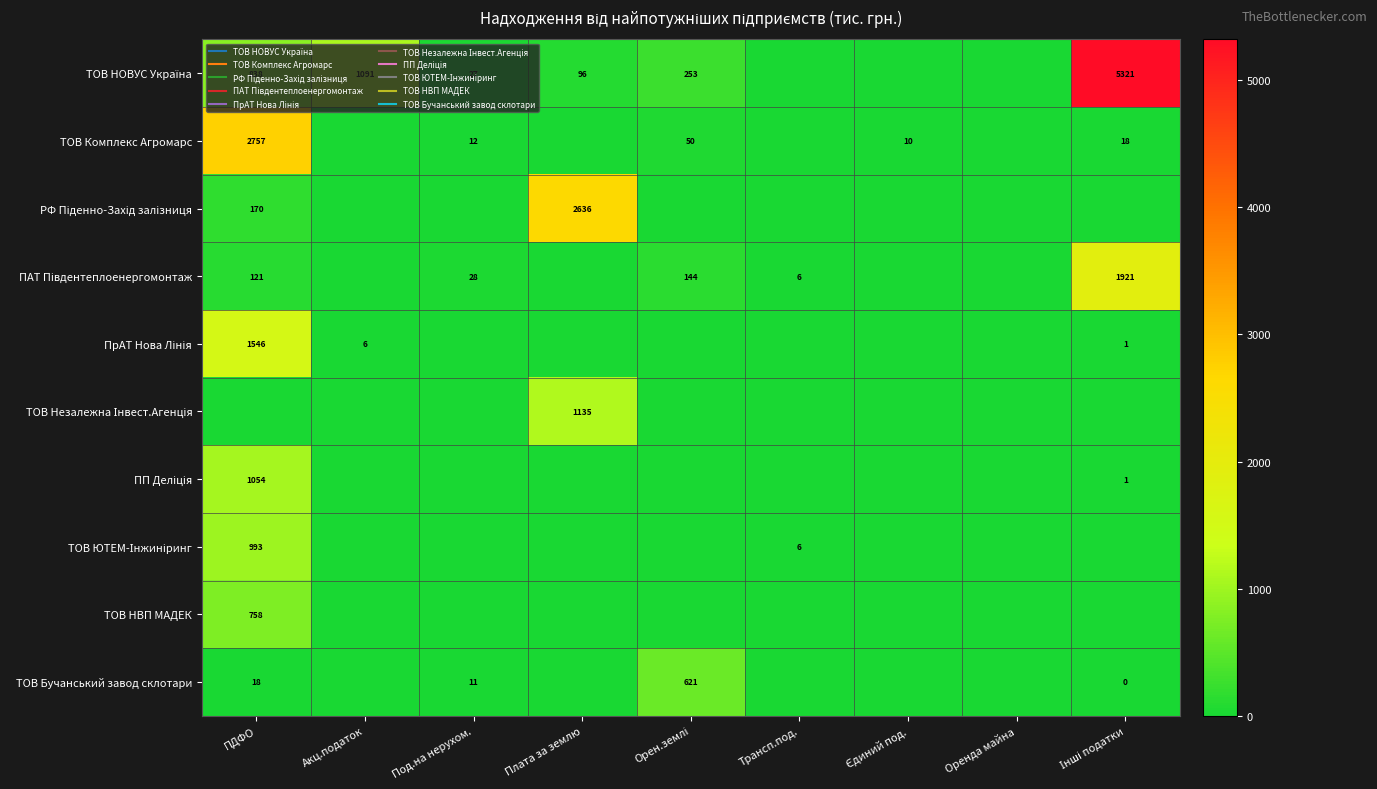

Count the number of data series in this chart.

10